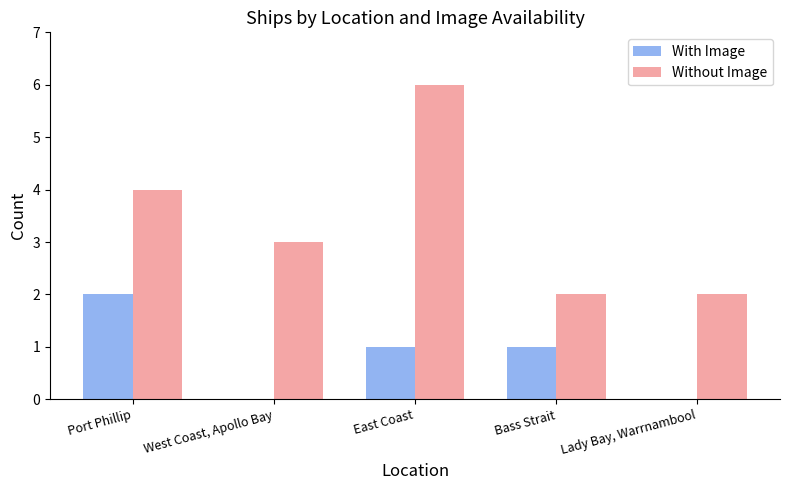

What value does the Without Image series have at West Coast, Apollo Bay?

3